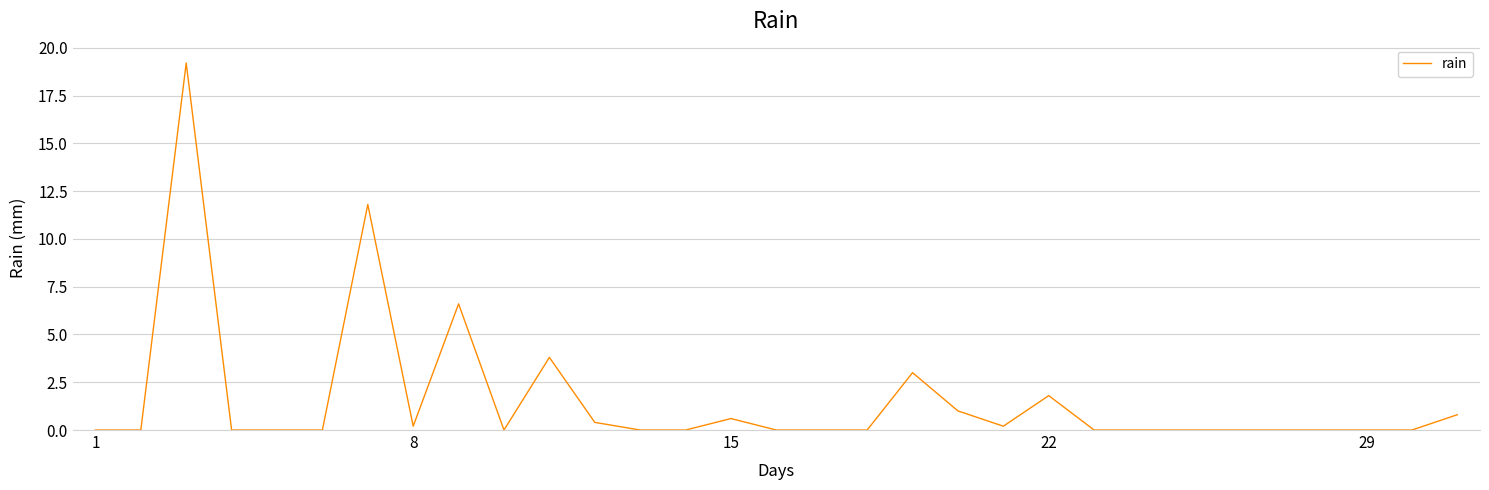

What is the difference between the maximum and minimum values?

19.2